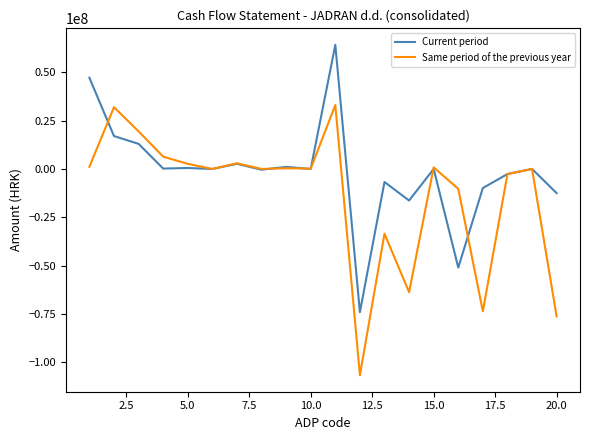

In Current period, how many points are higher than both neighbors (excluding endpoints)?

7